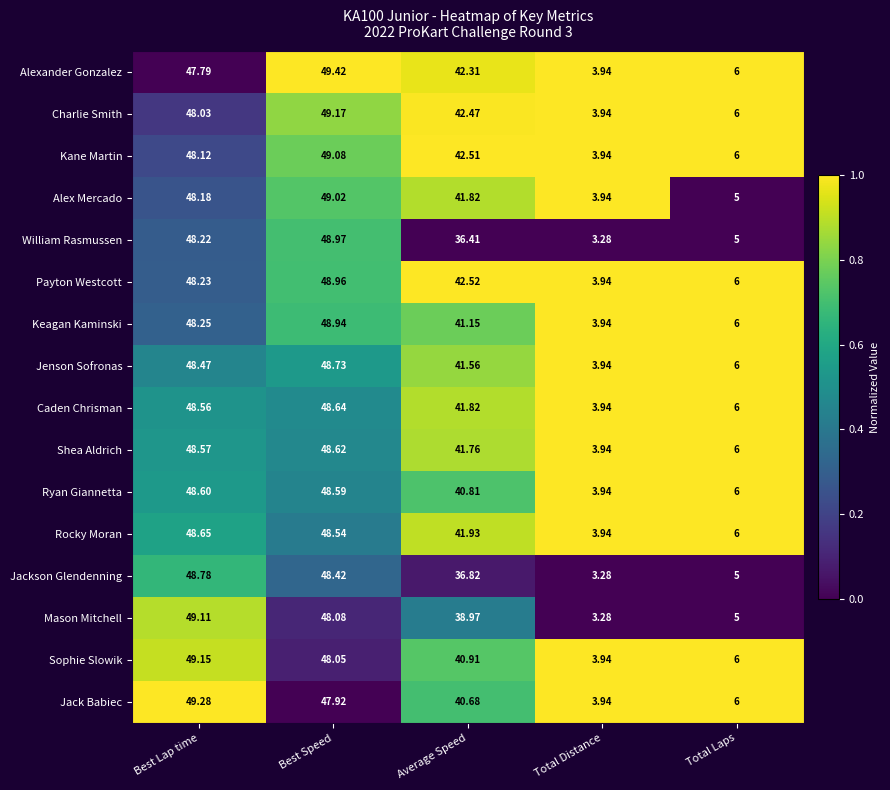

What is the greatest value displayed?

49.4